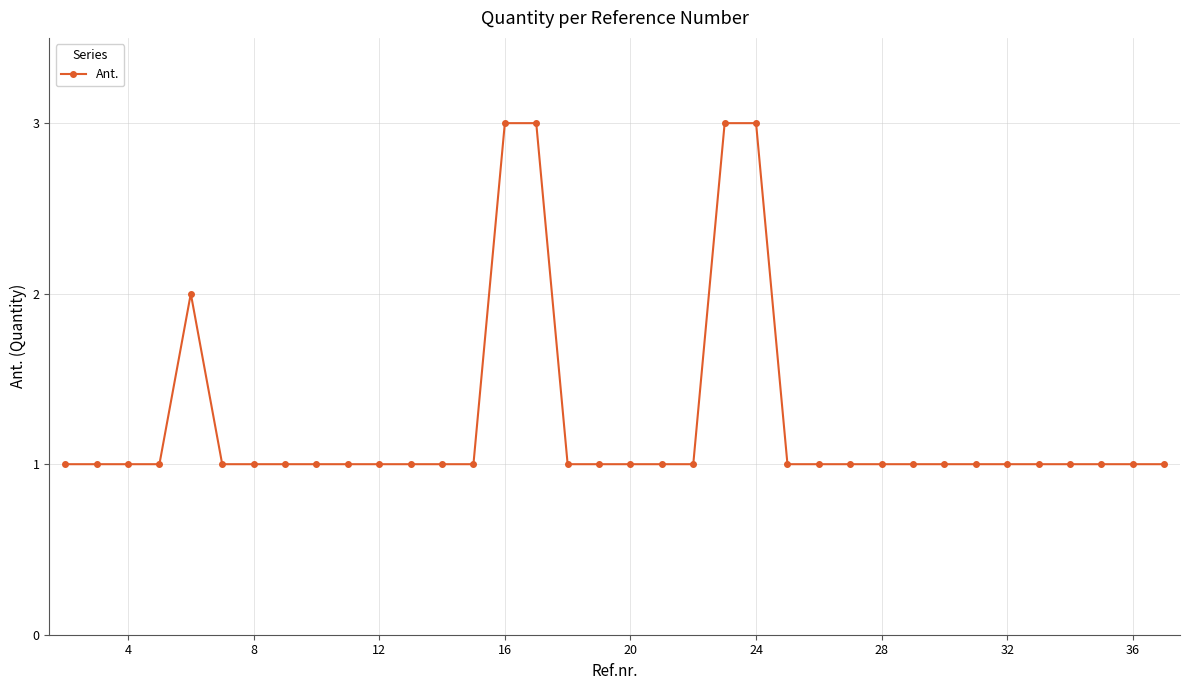

What is the greatest value displayed?

3